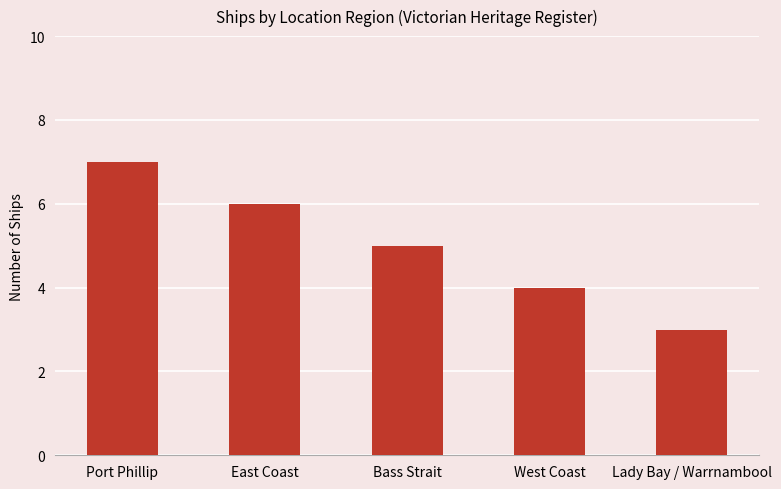

True or false: the data shows 1 at Bass Strait.

False